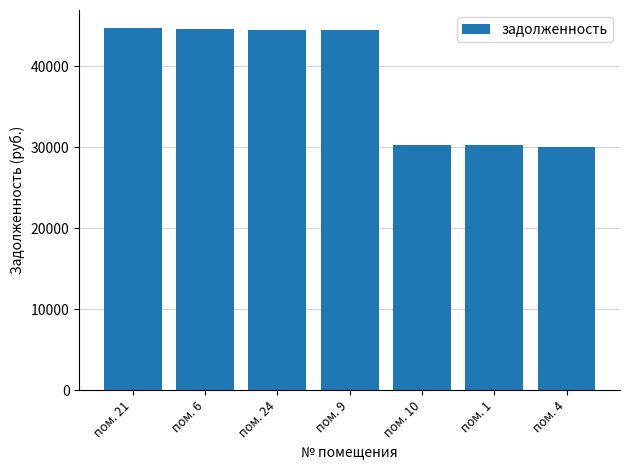

How many categories are shown in the chart?

7